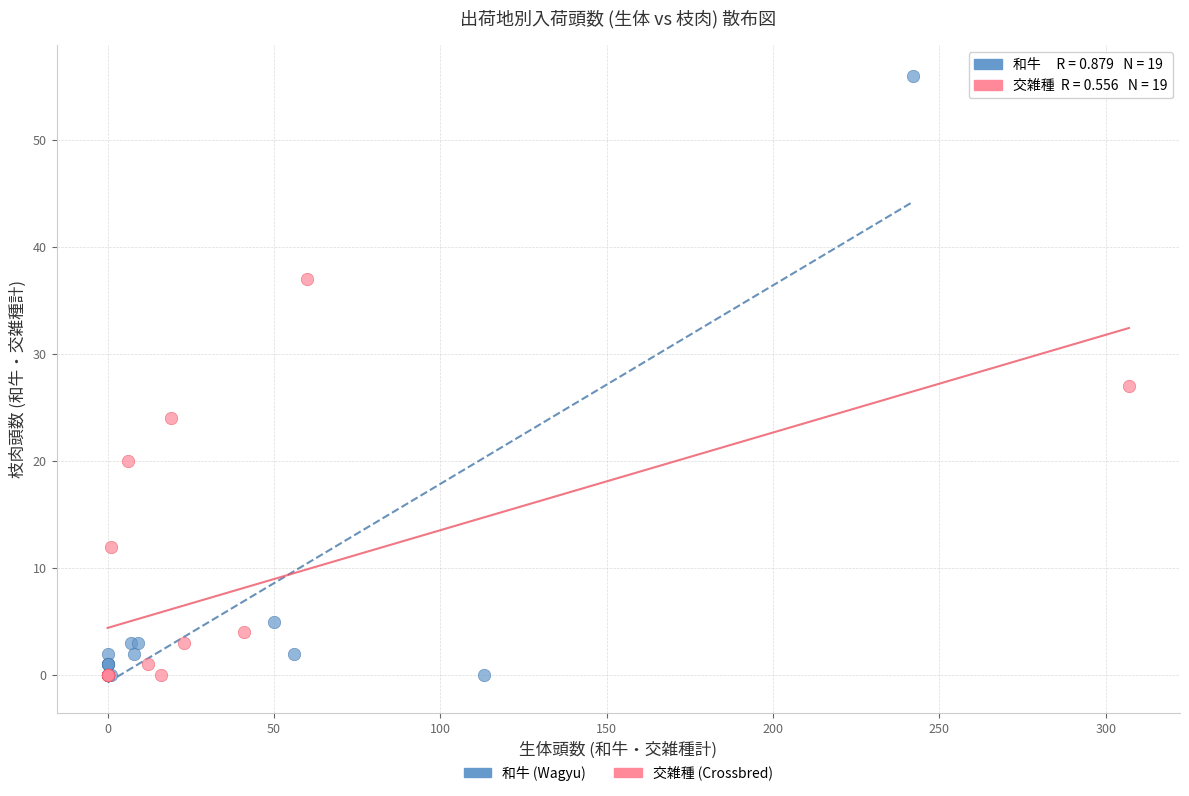

Which series contains the highest Y value?

和牛 (Wagyu)